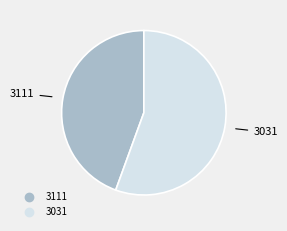

Does any single category account for the majority?

Yes